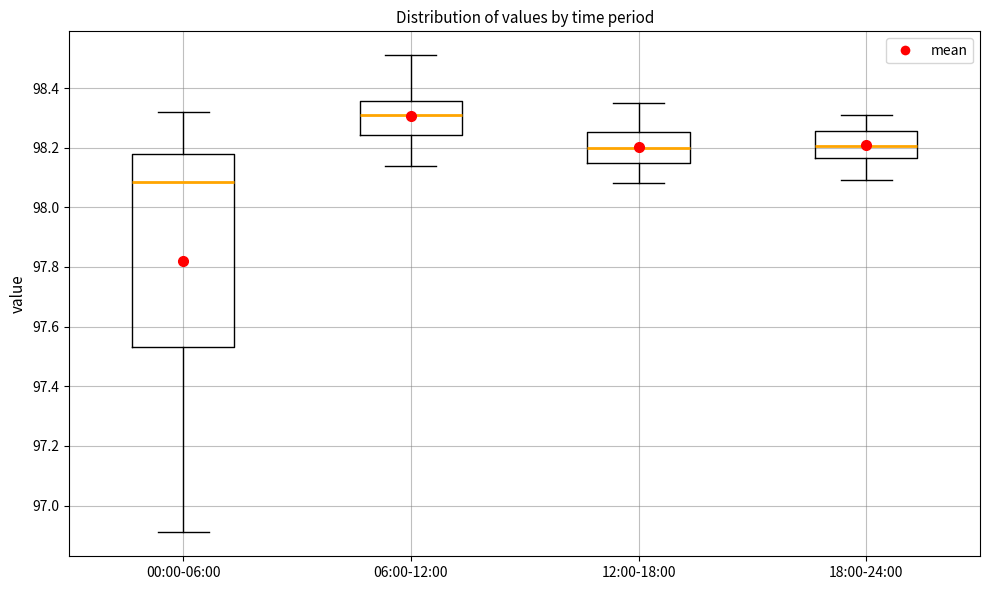

Which box is the tallest, from its lower edge to its upper edge?

00:00-06:00